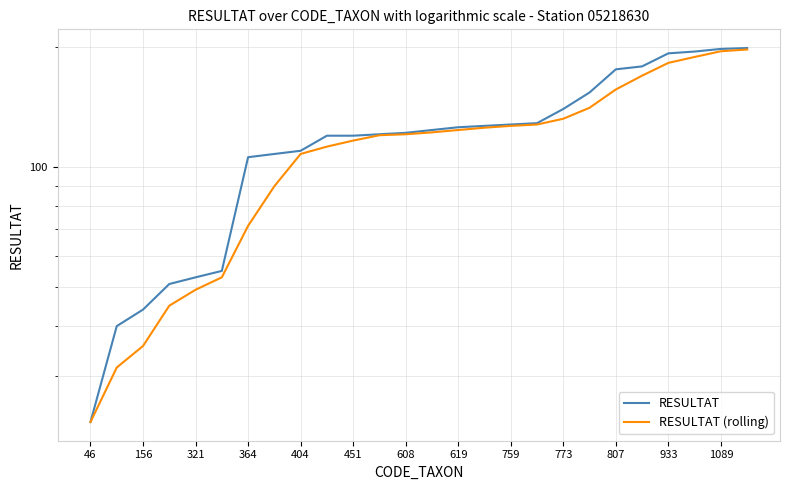

Is it true that RESULTAT equals 16.3 at 364?

False